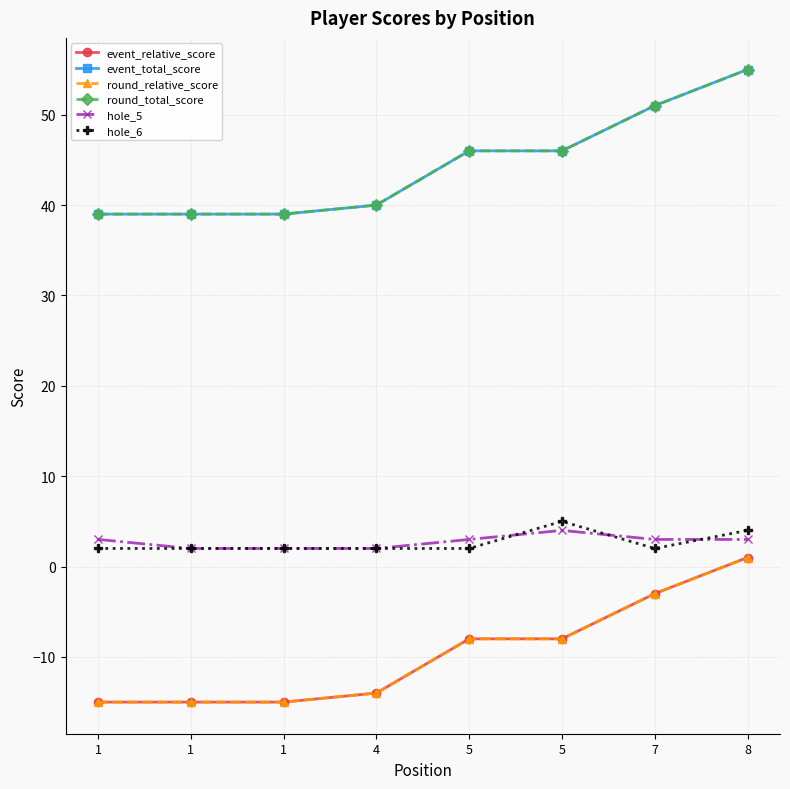

Does the chart have visible grid lines?

Yes